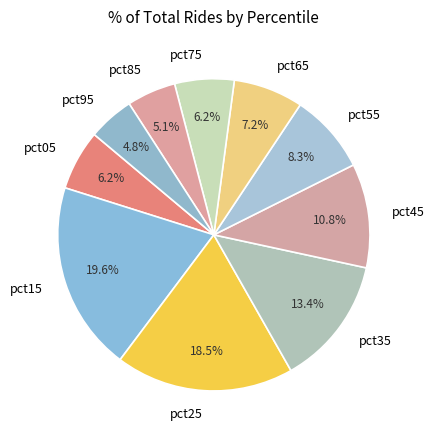

To the nearest percent, what is the difference between the largest and smallest slice percentages?

15%